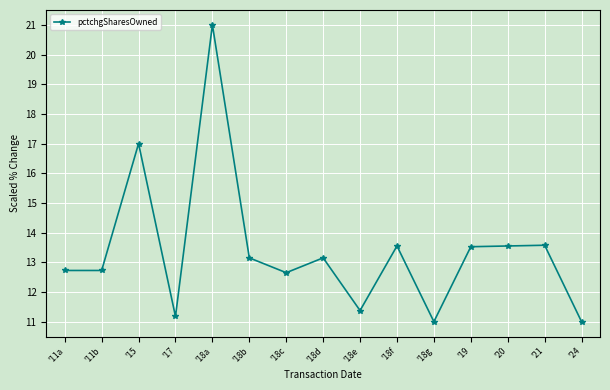

How many series are shown in this chart?

1